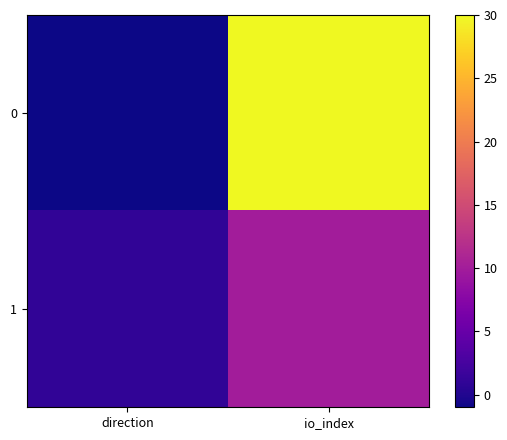

What is the greatest value displayed?

30